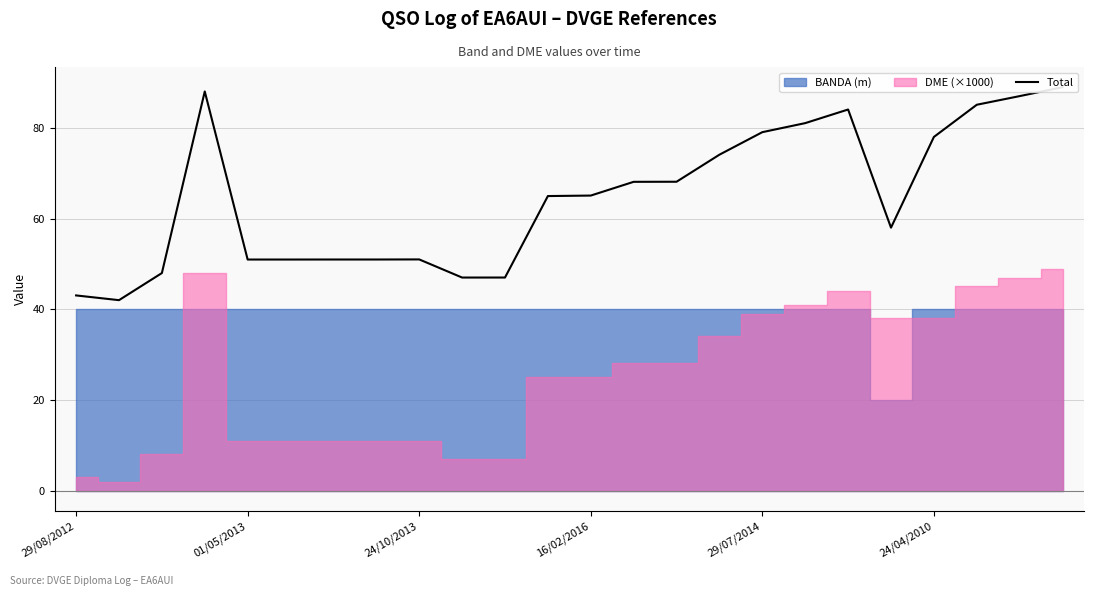

What is the difference between the second highest and second lowest values?

45.0